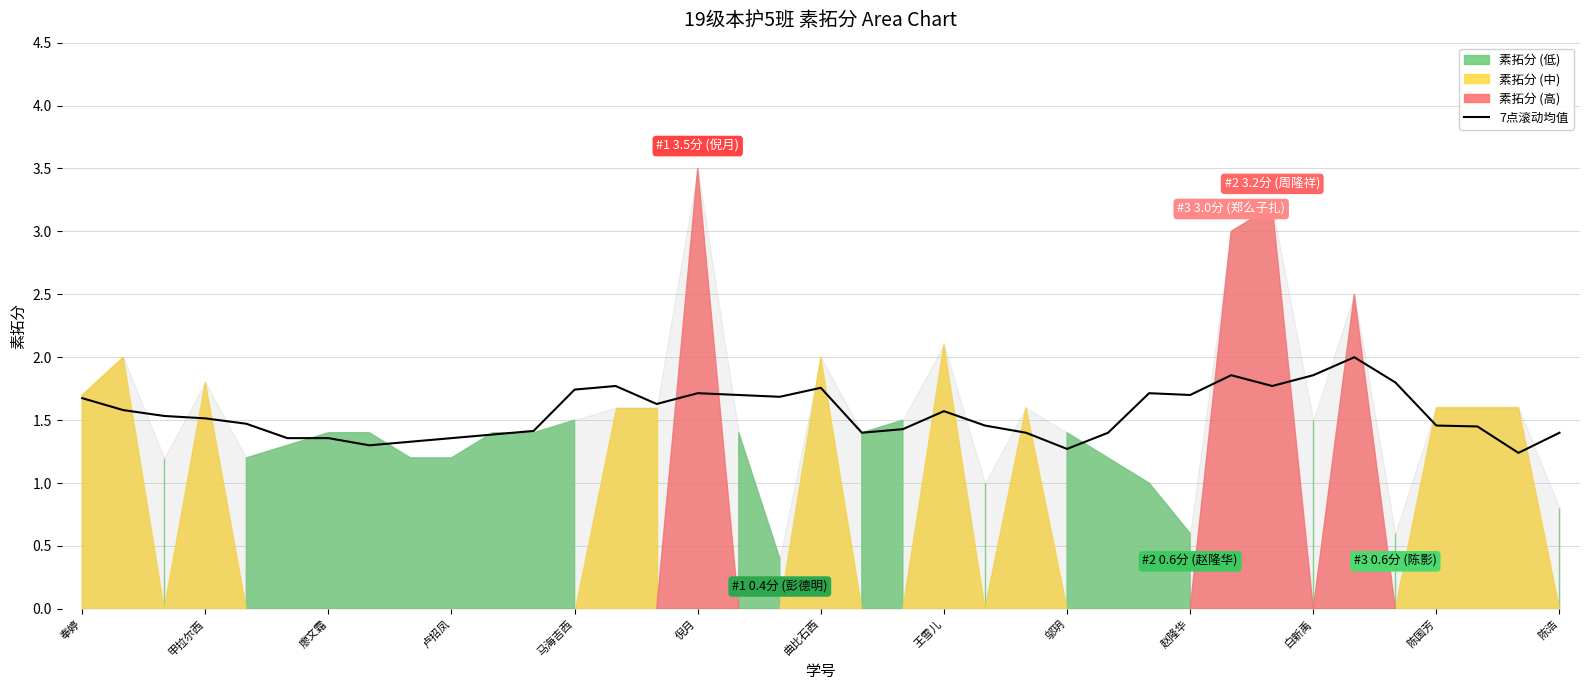

The 7点滚动均值 series shows 1.7 at 赵隆华. True or false?

True